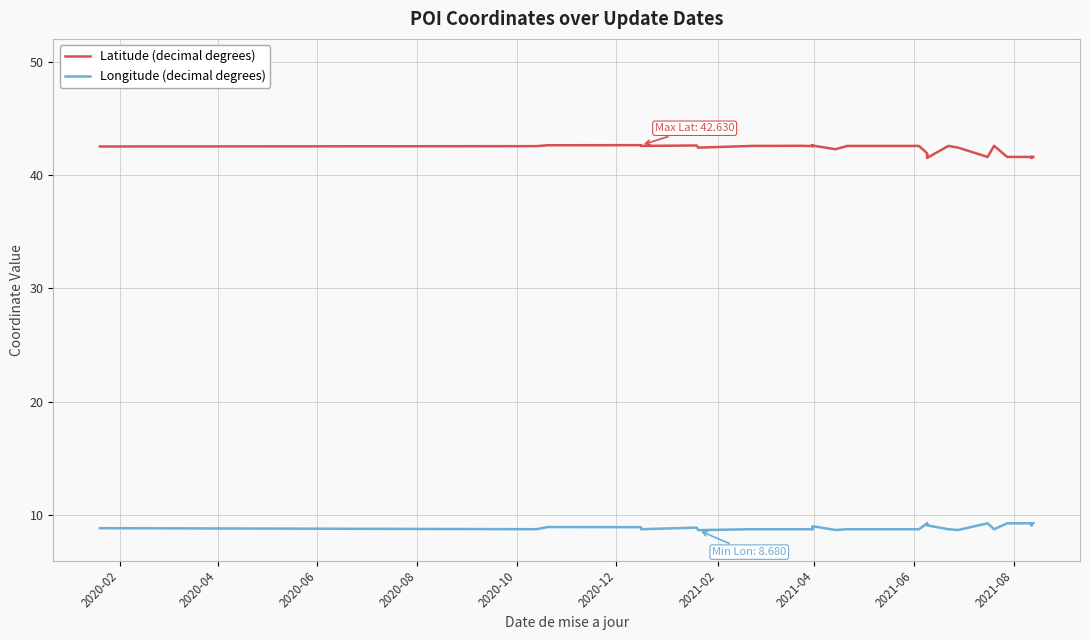

True or false: Latitude (decimal degrees) and Longitude (decimal degrees) intersect in this chart.

False